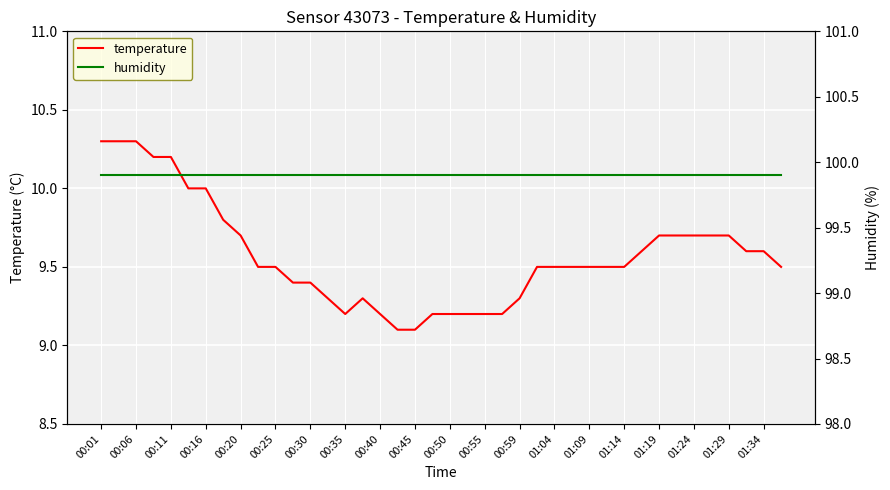

Reading left to right, transcribe all the data shown in this chart.

temperature: 10.3	10.3	10.3	10.2	10.2	10.0	10.0	9.8	9.7	9.5	9.5	9.4	9.4	9.3	9.2	9.3	9.2	9.1	9.1	9.2	9.2	9.2	9.2	9.2	9.3	9.5	9.5	9.5	9.5	9.5	9.5	9.6	9.7	9.7	9.7	9.7	9.7	9.6	9.6	9.5
humidity: 99.9	99.9	99.9	99.9	99.9	99.9	99.9	99.9	99.9	99.9	99.9	99.9	99.9	99.9	99.9	99.9	99.9	99.9	99.9	99.9	99.9	99.9	99.9	99.9	99.9	99.9	99.9	99.9	99.9	99.9	99.9	99.9	99.9	99.9	99.9	99.9	99.9	99.9	99.9	99.9